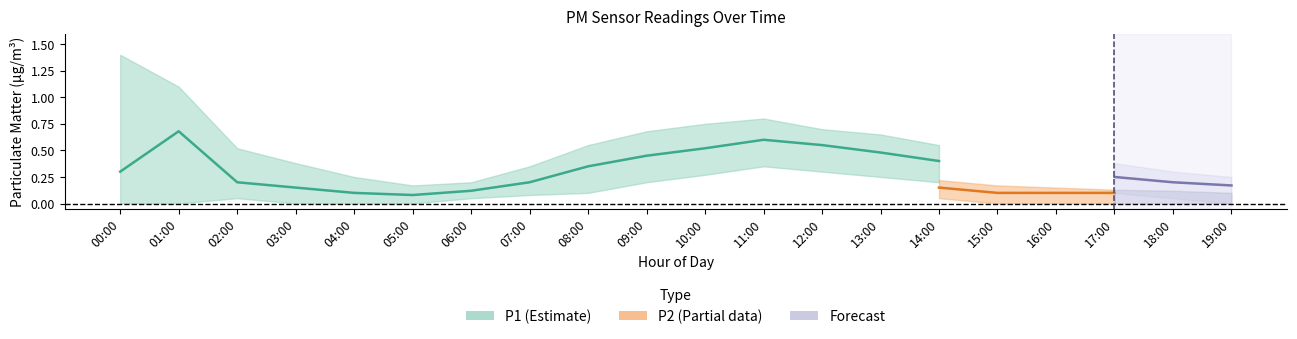

What is the label of the 2nd point from the right?

18:00